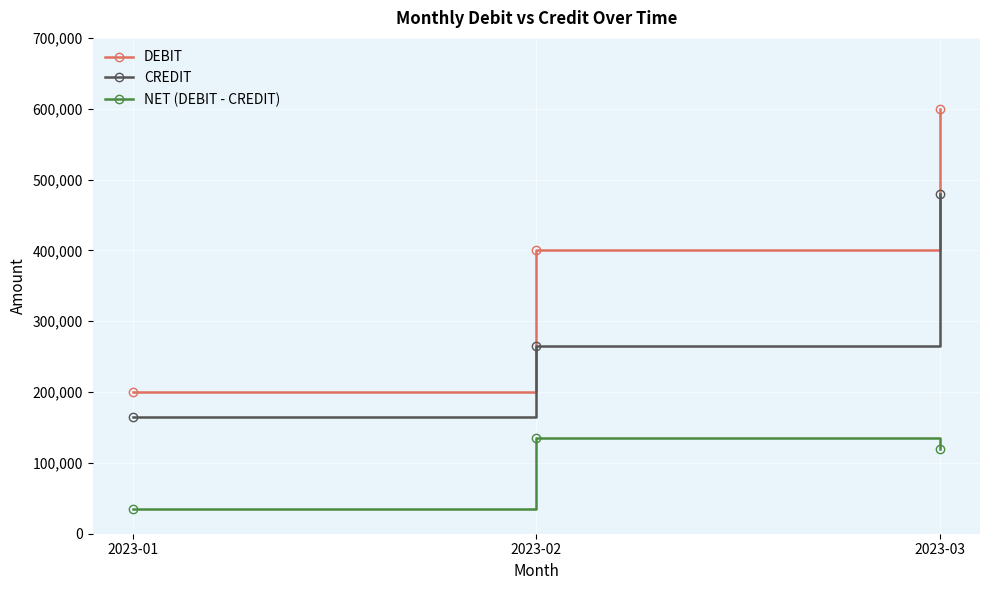

What is the lowest value of the CREDIT series?

165000